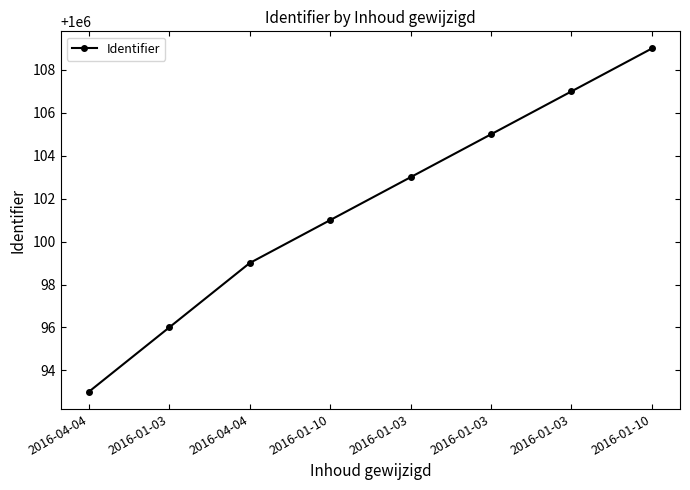

What is the sum of the values at 2016-01-03 and 2016-01-03?

2000210